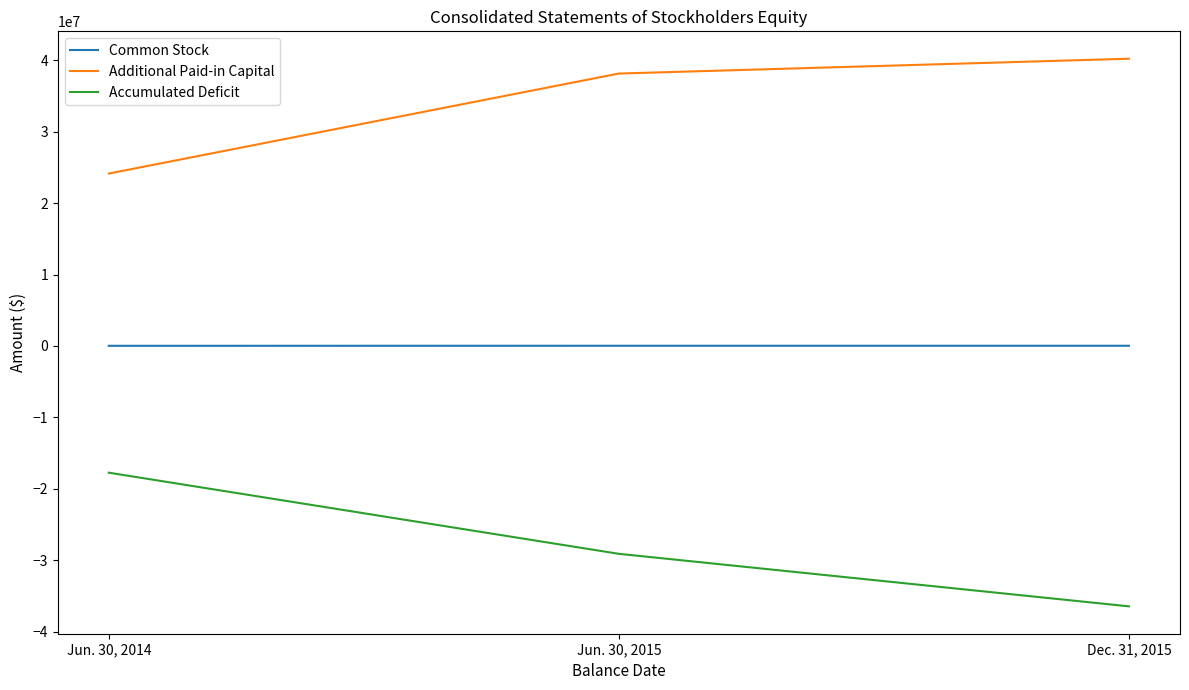

The value of Additional Paid-in Capital at Jun. 30, 2014 is 24135563. True or false?

True